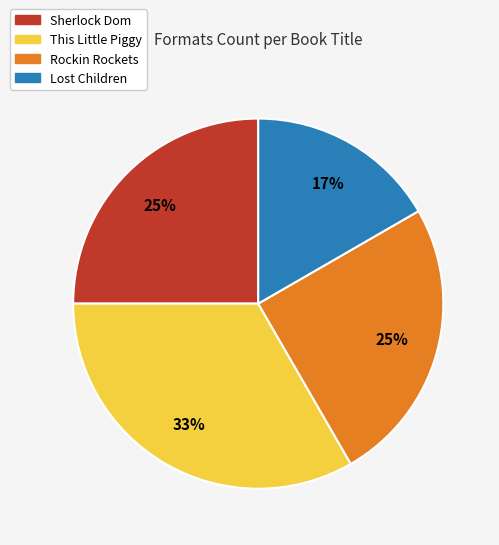

To the nearest percent, what portion does Sherlock Dom represent?

25%